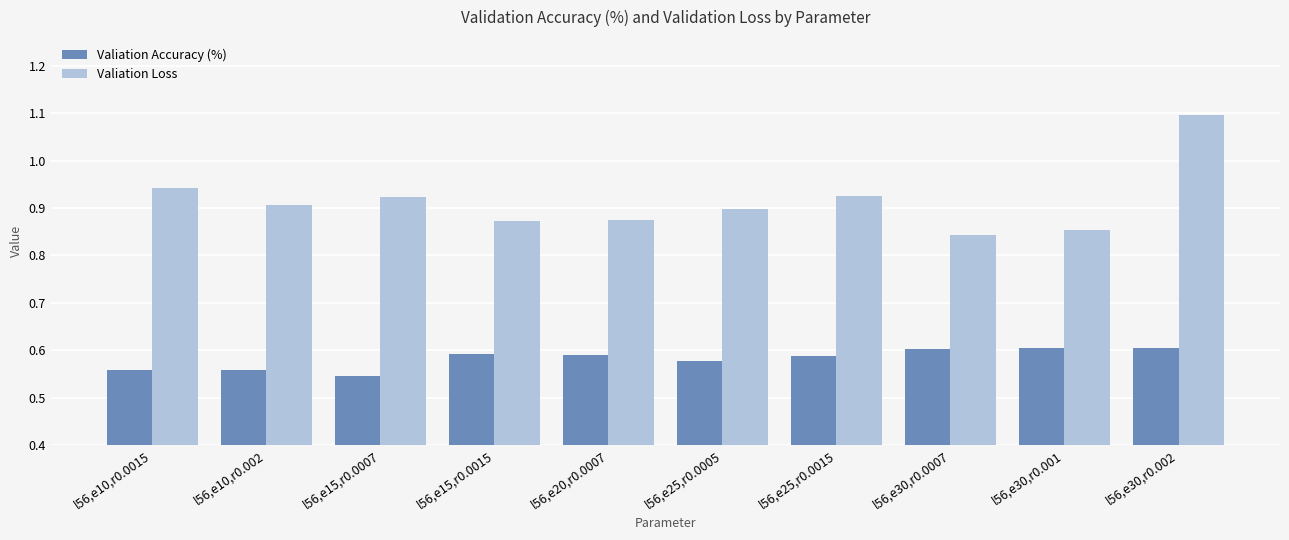

What is the difference between the highest and lowest values at l56,e10,r0.002?

0.3